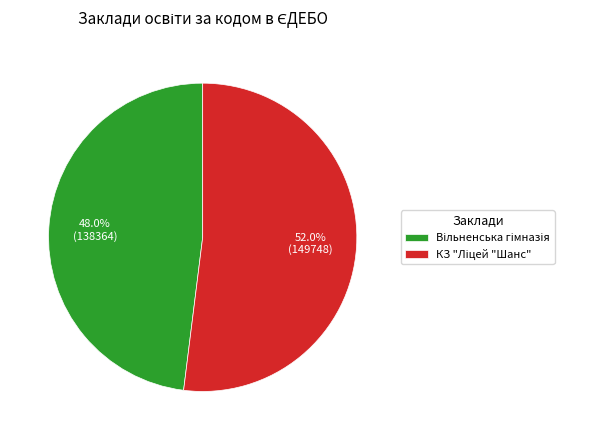

Does any single category account for the majority?

Yes